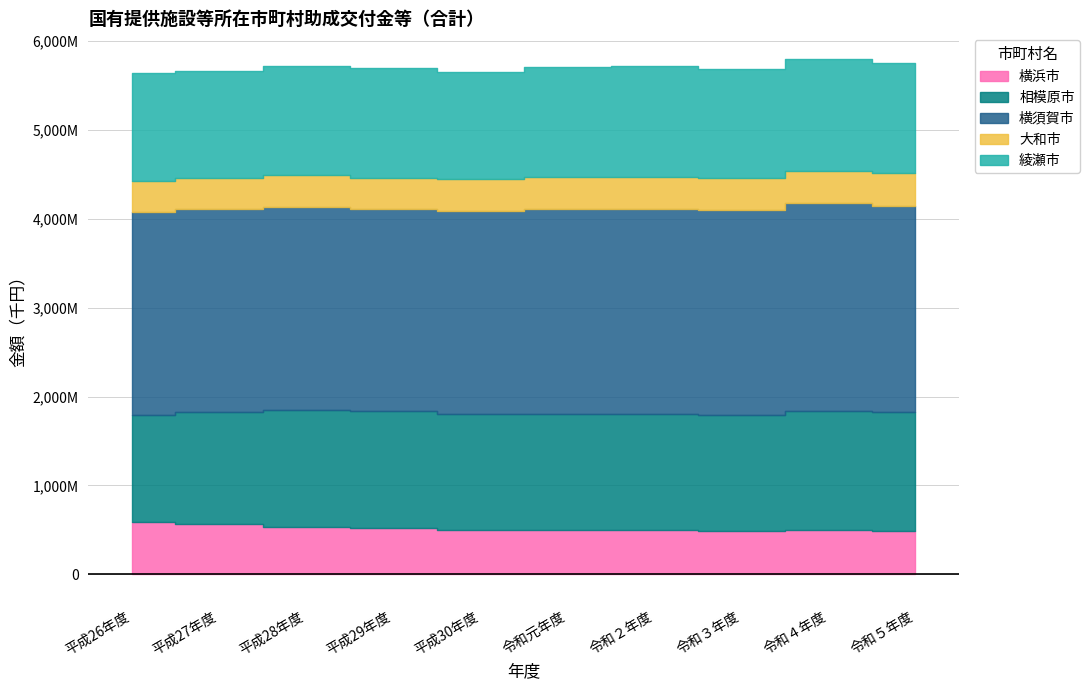

True or false: 大和市 and 横浜市 intersect in this chart.

False